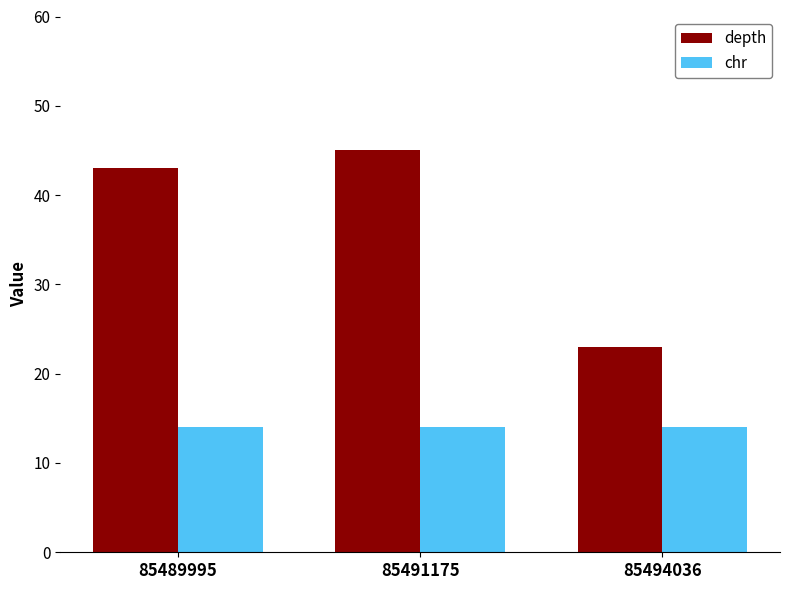

Reading left to right, extract all data points from this chart.

depth: 43	45	23
chr: 14	14	14